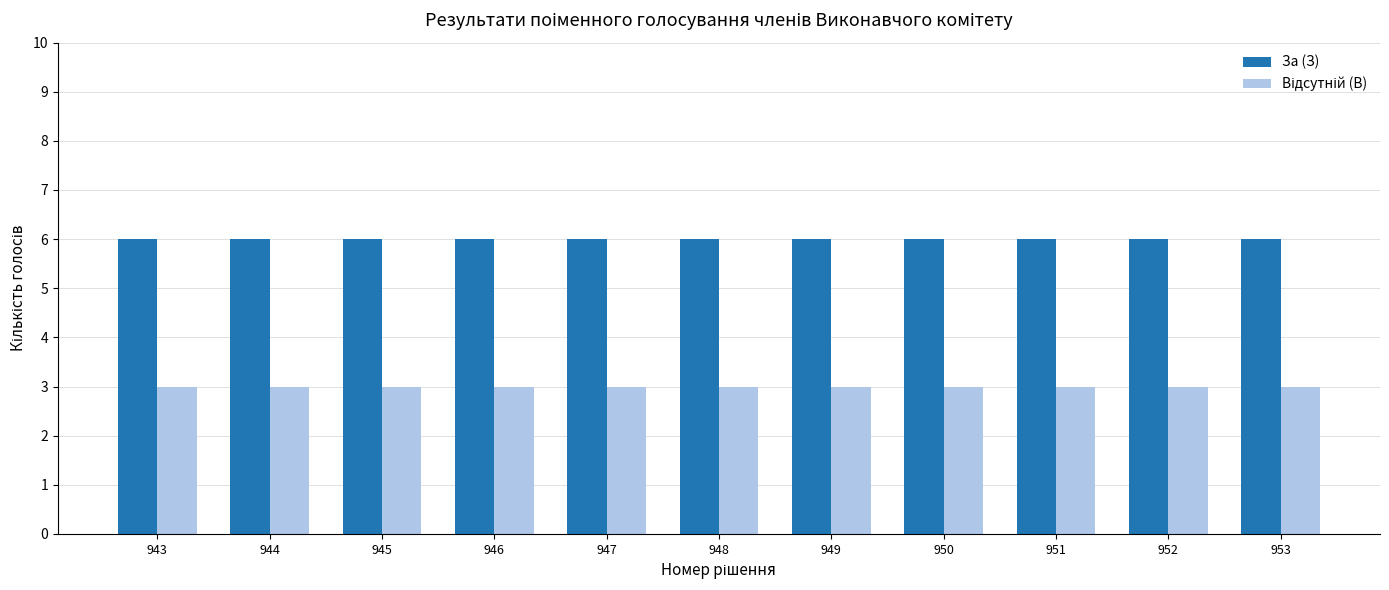

Is it true that За (З) equals 8 at 943?

False